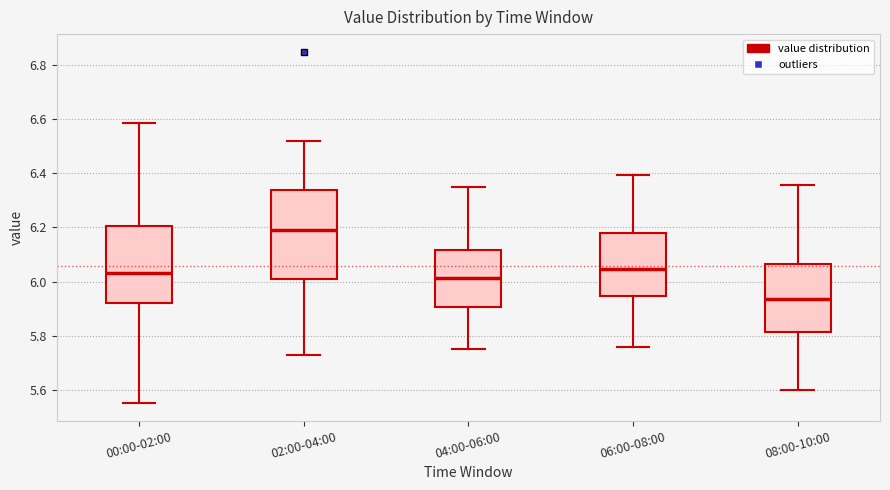

Where does the lower whisker of the box for 08:00-10:00 end on the y-axis? The values are not printed on the chart, so give them approximately, as read against the axis.

5.60